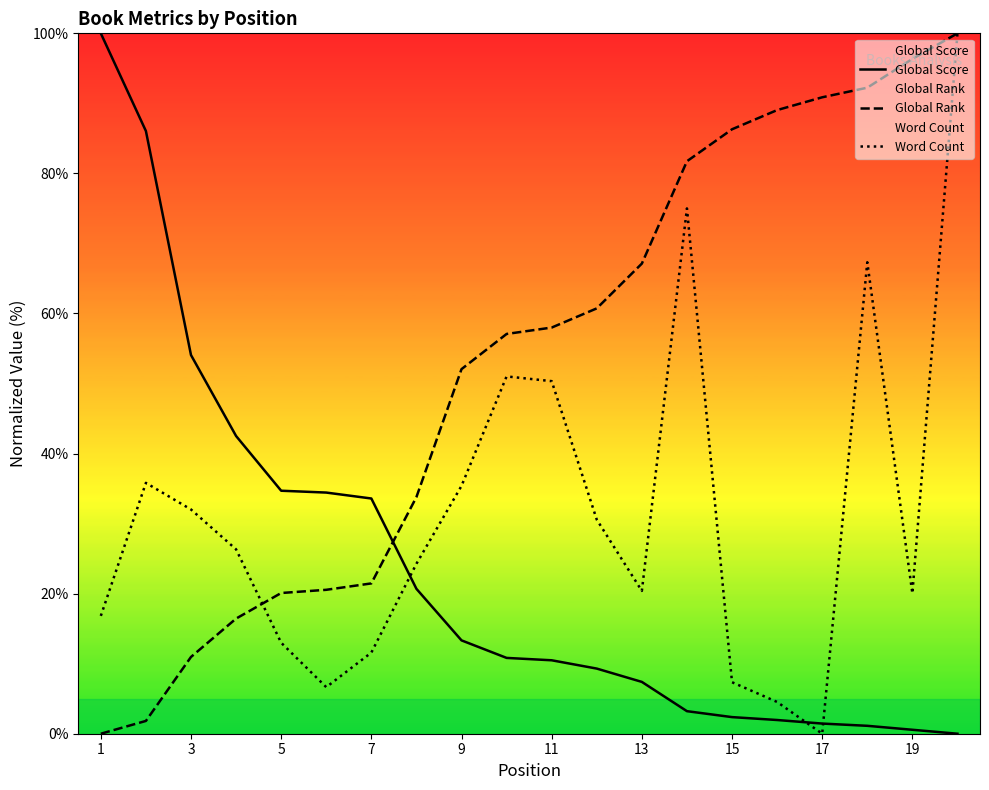

How many times do Global Score and Global Rank cross each other?

1